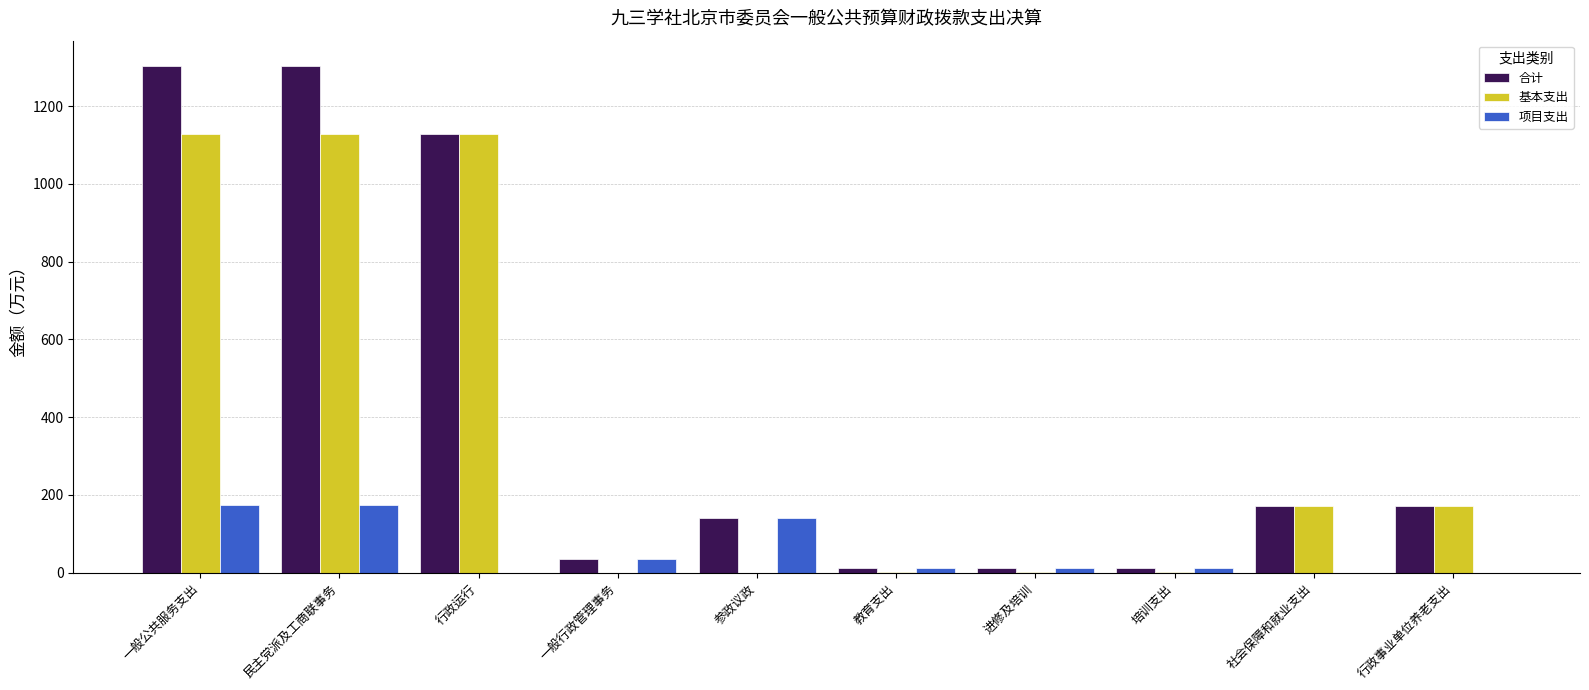

What is the maximum value for 合计?

1303.4